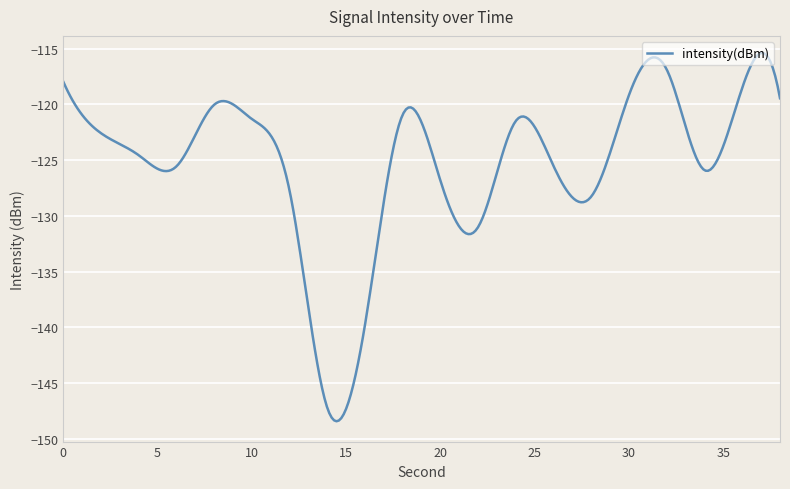

Count the number of data series in this chart.

1